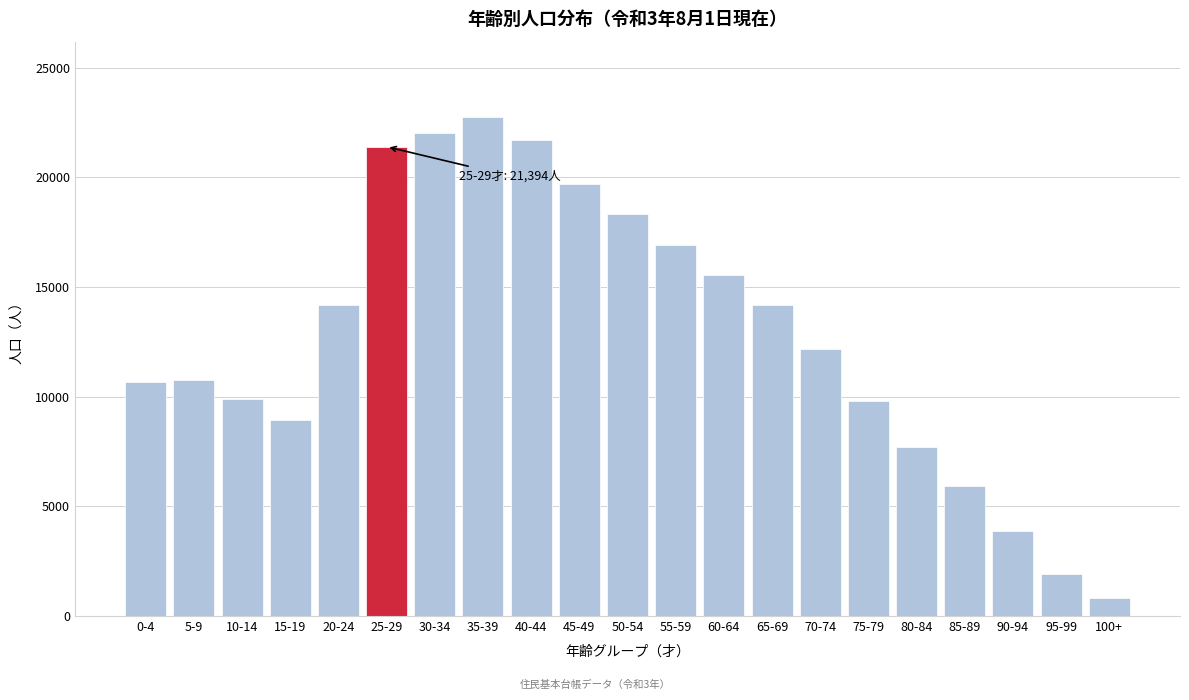

Which has a higher value, 10-14 or 80-84?

10-14